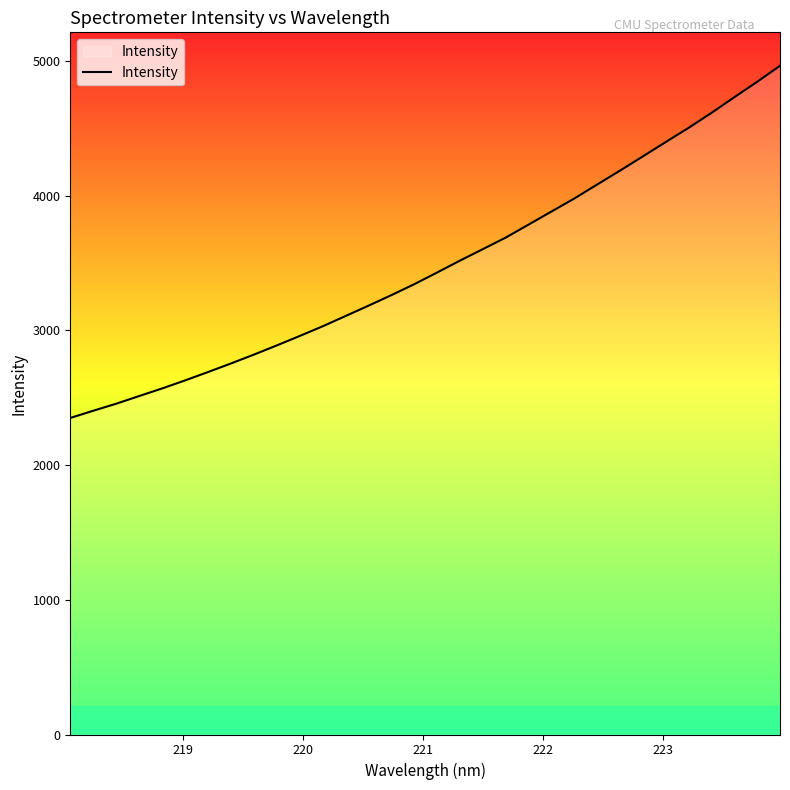

What is the difference between the maximum and minimum values?

2614.1